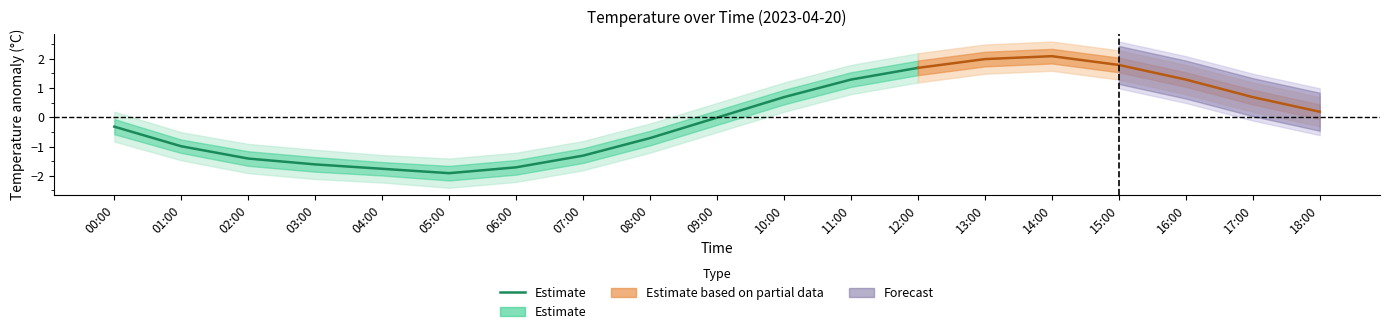

What is the approximate value at 02:00?

-1.4